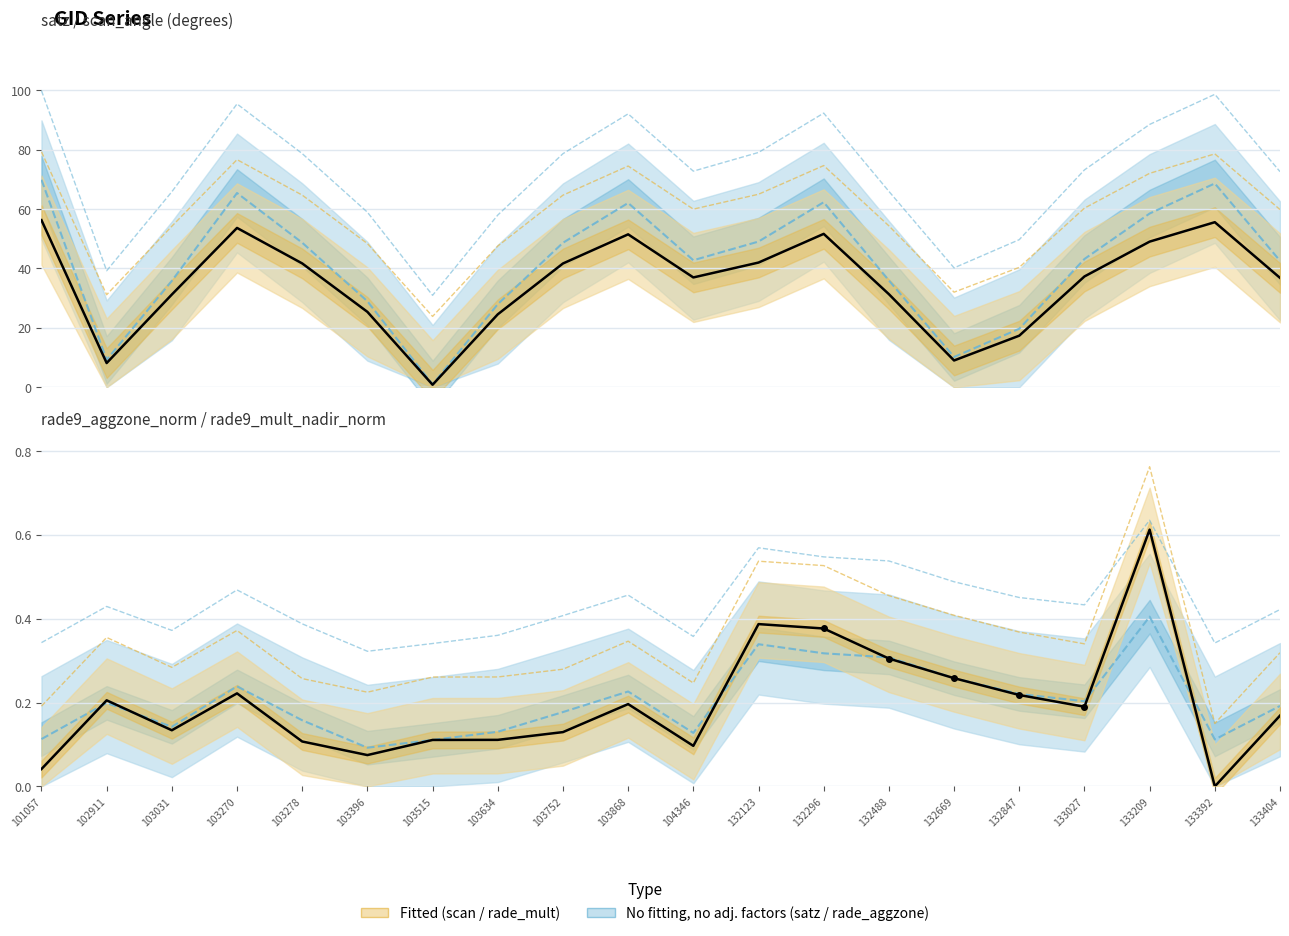

Is the value of rade9_aggzone_norm at 103031 greater than the value of satz at 102911?

No